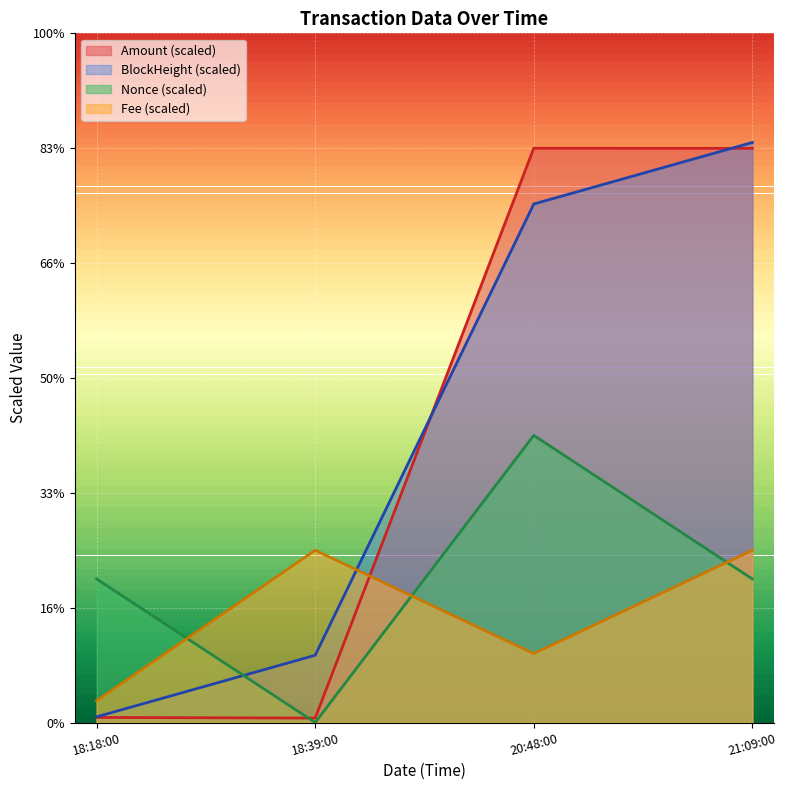

What are all the series names shown in the legend?

Amount (scaled), BlockHeight (scaled), Nonce (scaled), Fee (scaled)